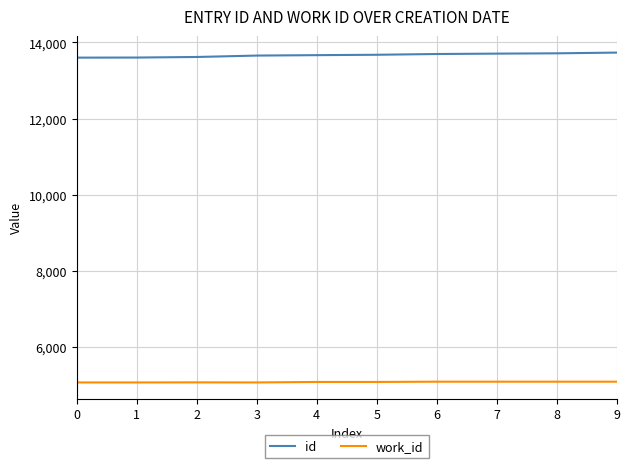

What is the maximum value shown in the chart?

13732